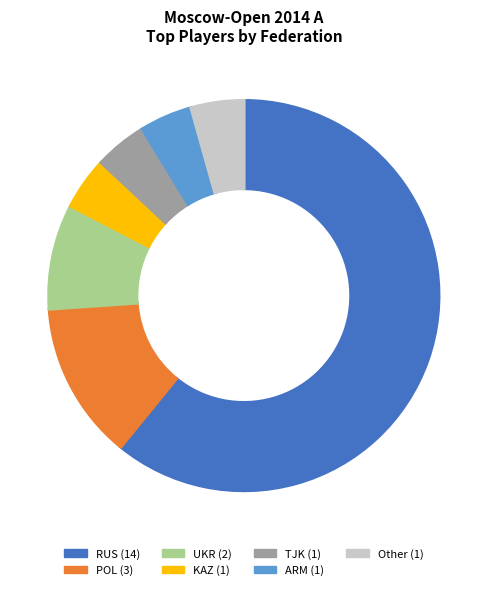

How many slices are in this pie chart?

7